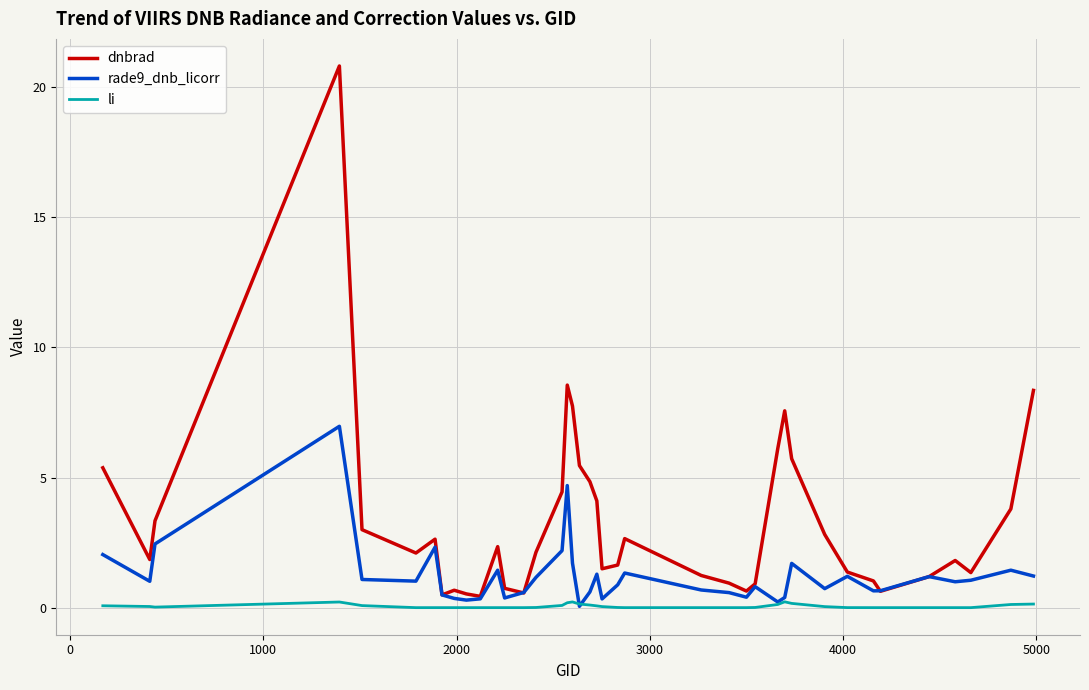

Which series has the largest range (max minus min)?

dnbrad